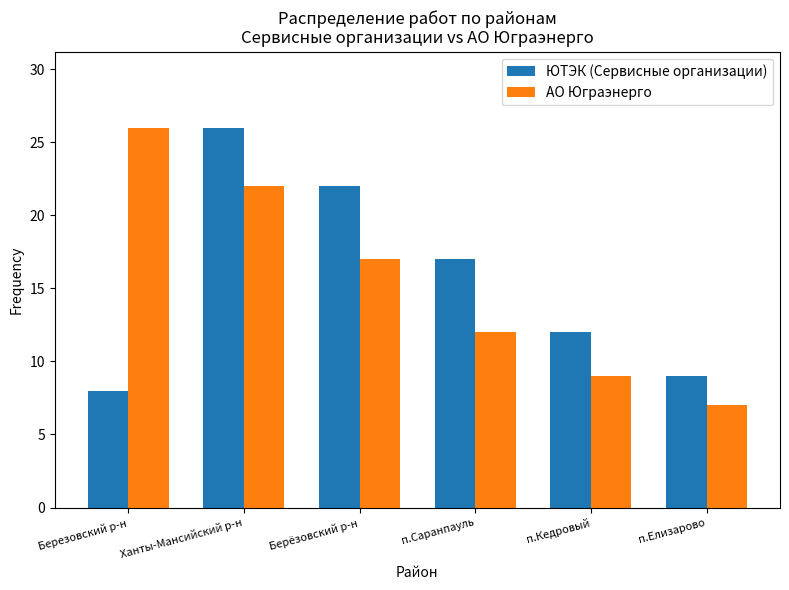

At how many categories does at least one series exceed 25?

2